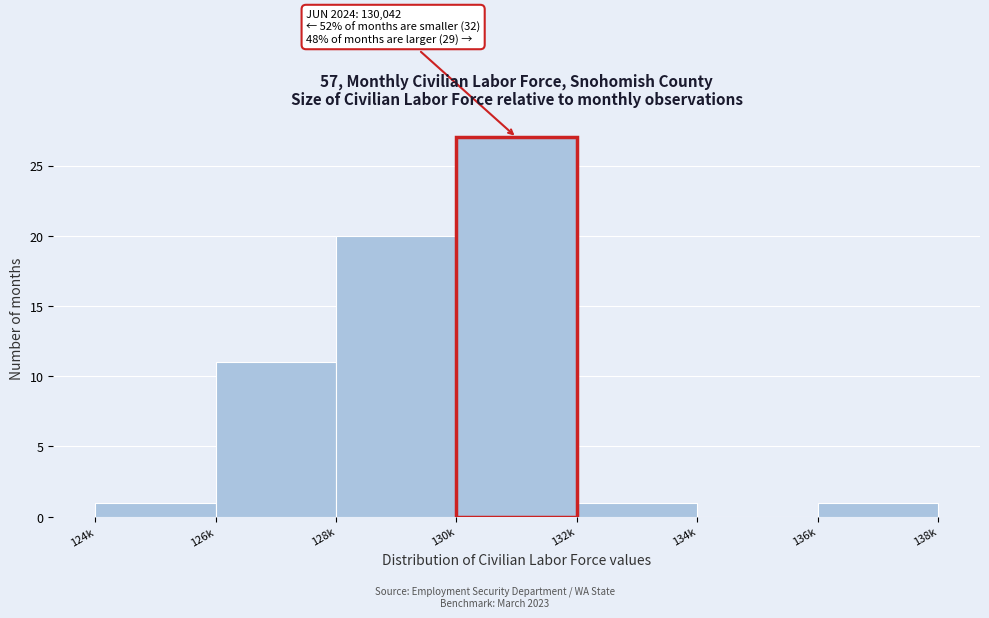

Reading left to right, list all the values displayed in this chart.

124k=1	126k=11	128k=20	130k=27	132k=1	134k=0	136k=1